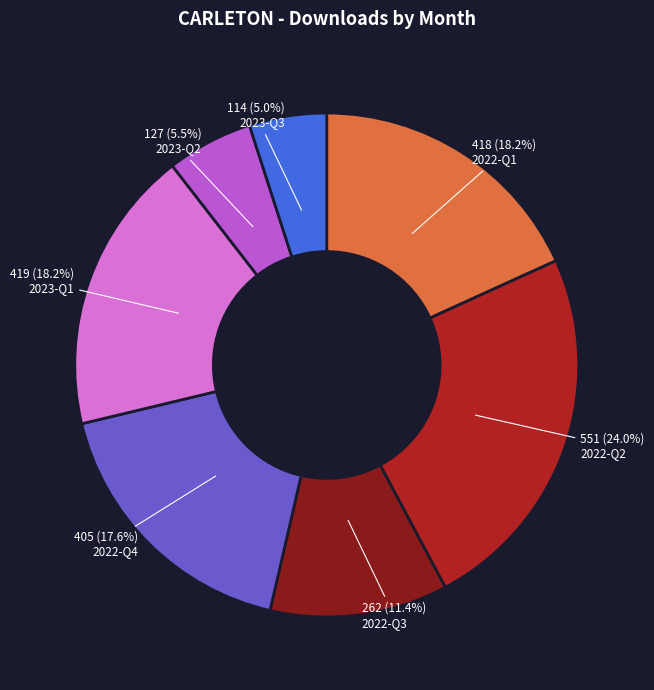

Which category has the smallest portion of the pie?

2023-Q3